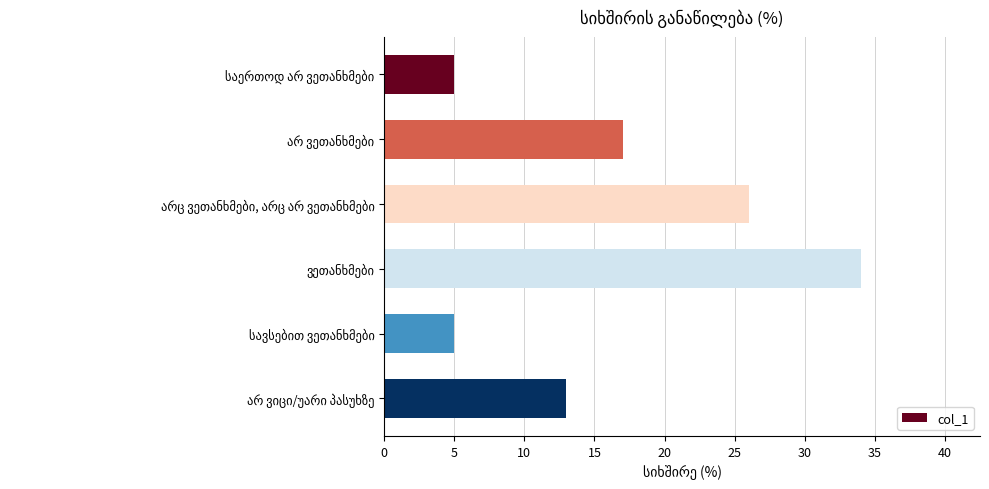

What is the smallest value displayed?

5